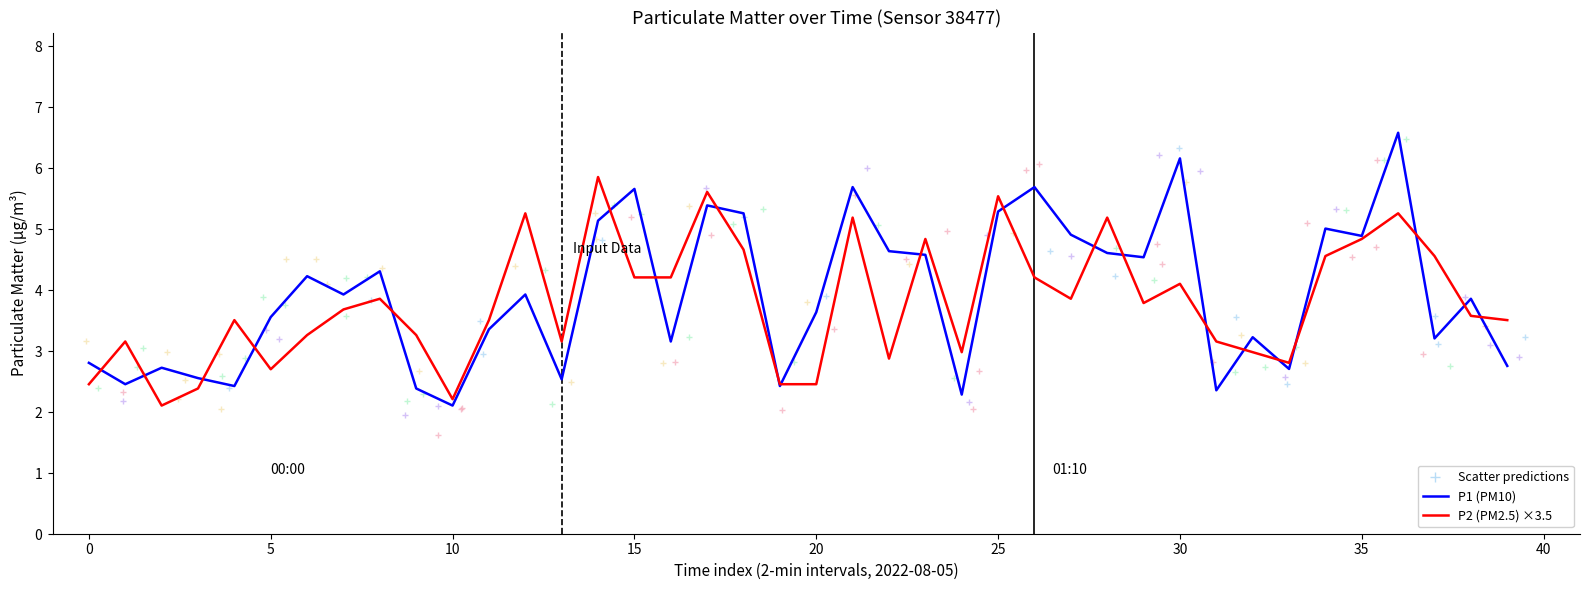

Does the chart have visible grid lines?

No